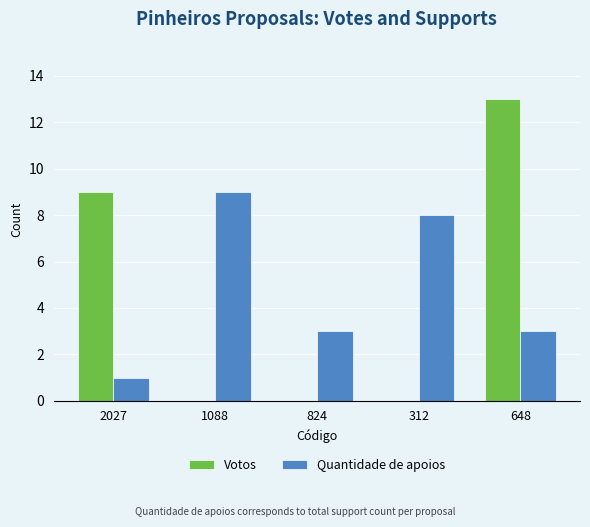

Which series changed the most between 2027 and 1088?

Votos